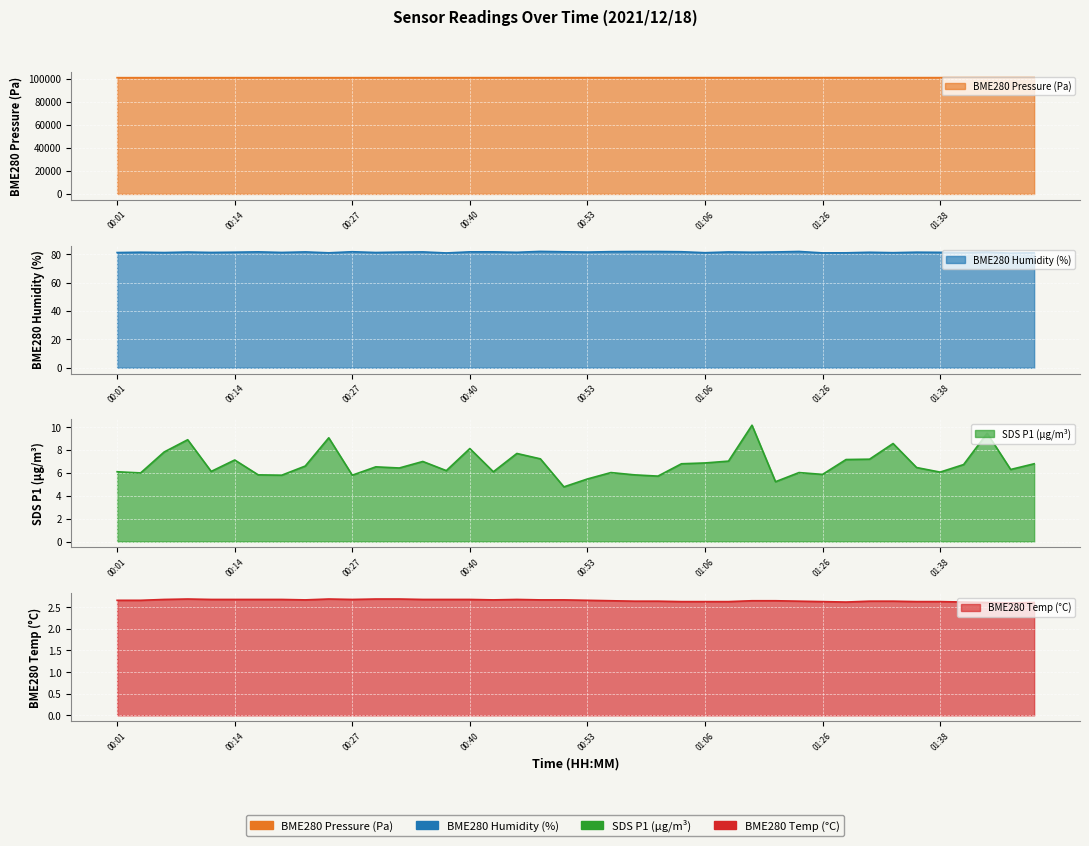

What are all the series names shown in the legend?

BME280_pressure, BME280_humidity, SDS_P1, BME280_temperature